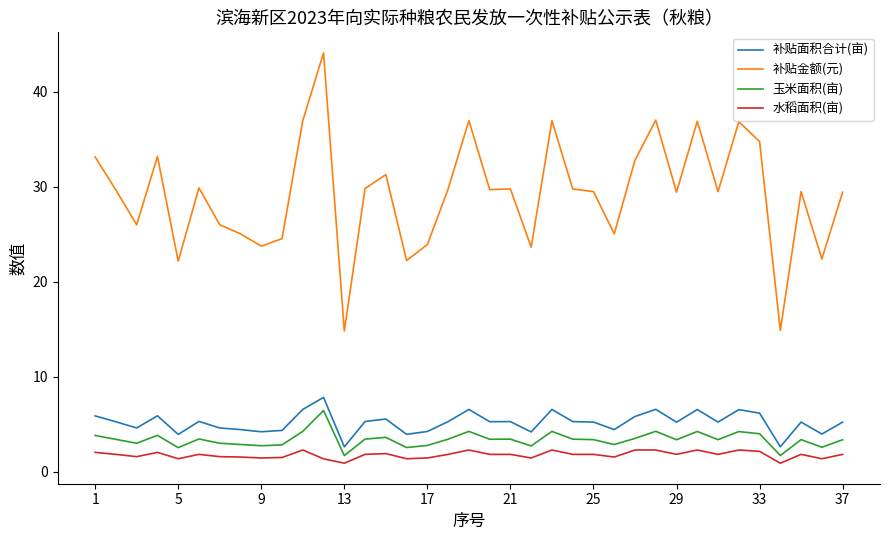

What is the difference between the maximum and minimum values in the 补贴面积合计(亩) series?

5.2